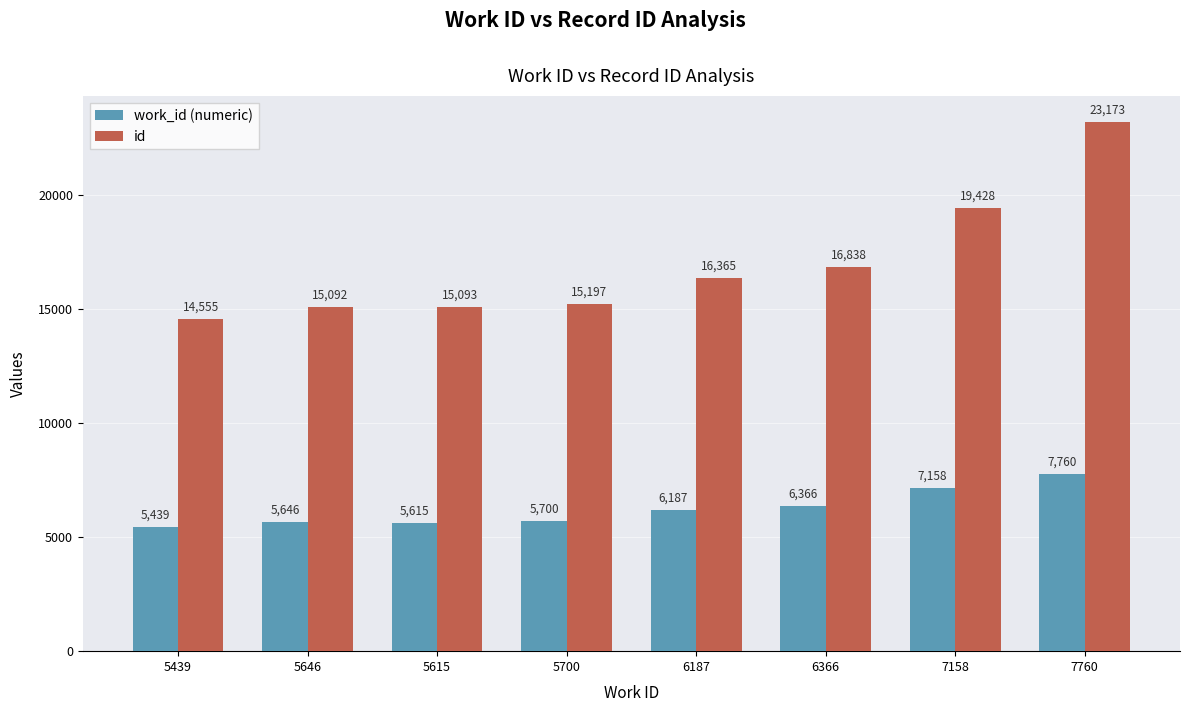

List the series in order of their peak value, highest first.

id, work_id (numeric)